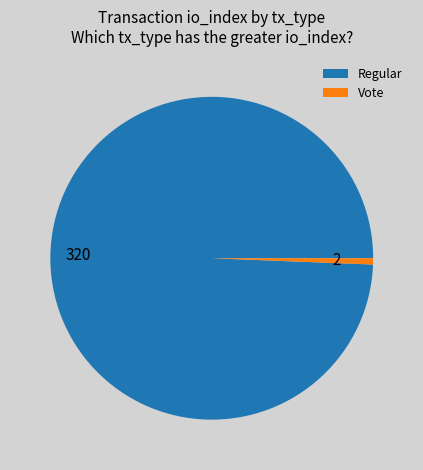

Which has a higher value, Regular or Vote?

Regular